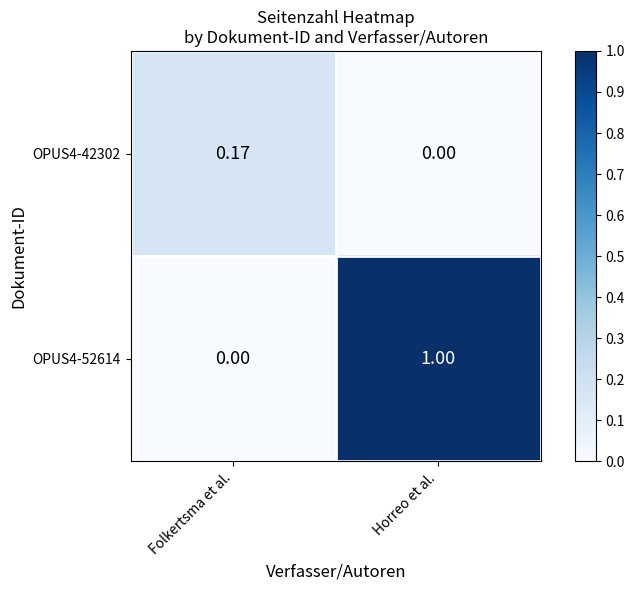

Is the value of OPUS4-52614 at Horreo et al. greater than the value of OPUS4-42302 at Folkertsma et al.?

Yes